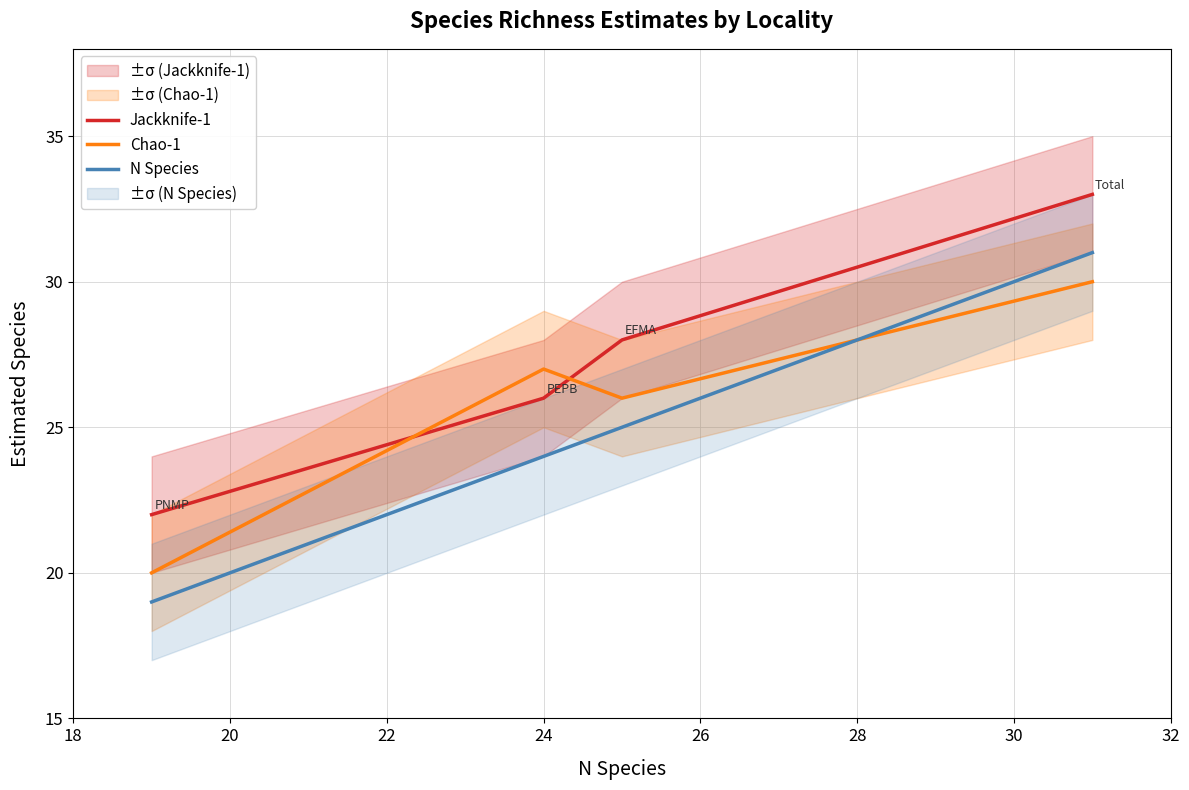

What is the maximum value for N Species?

31